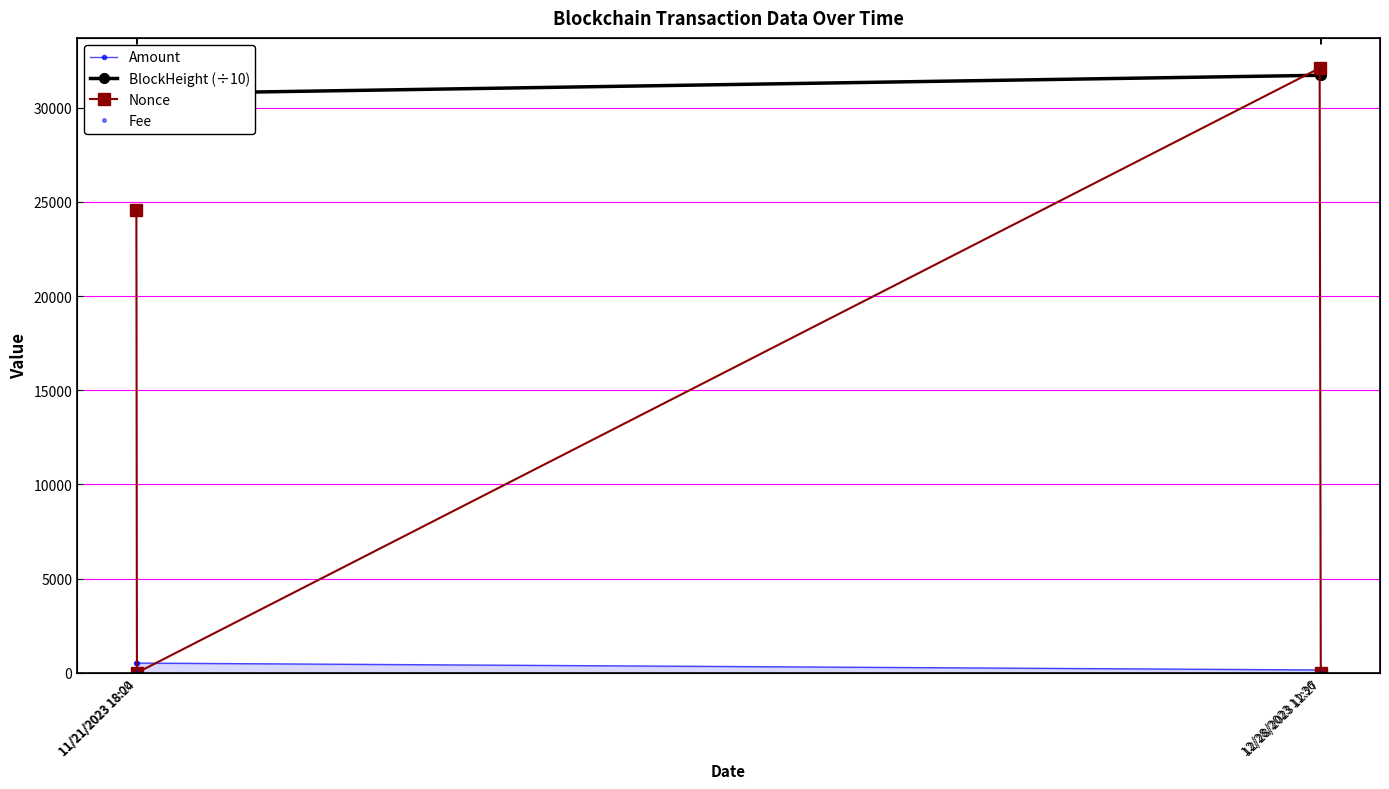

What is the highest value of the Amount series?

516.5